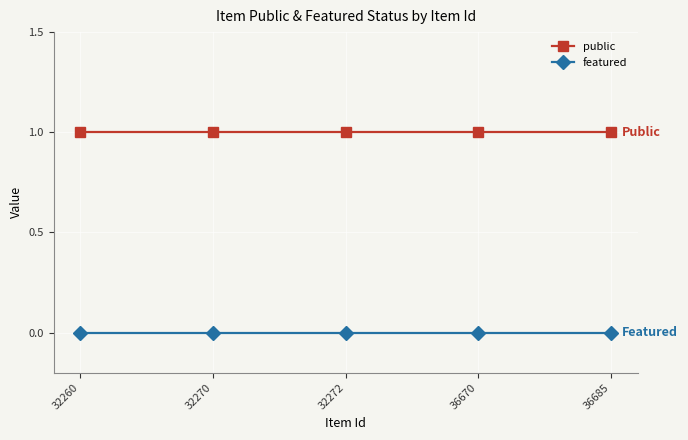

Is the value of featured at 36670 greater than the value of public at 36670?

No